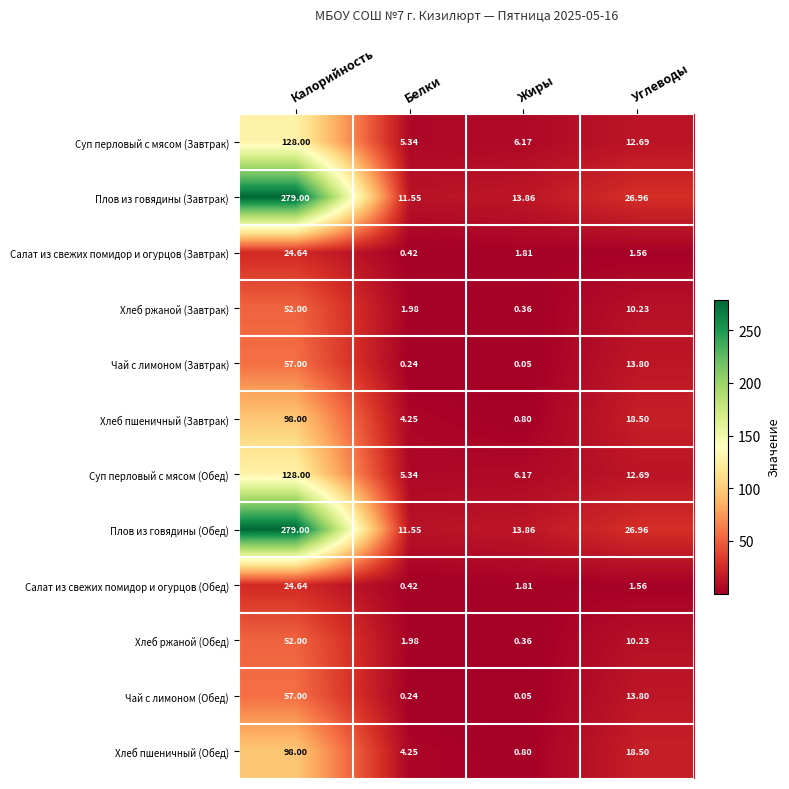

Is the value of Плов из говядины (Обед) at Белки greater than the value of Чай с лимоном (Завтрак) at Углеводы?

No